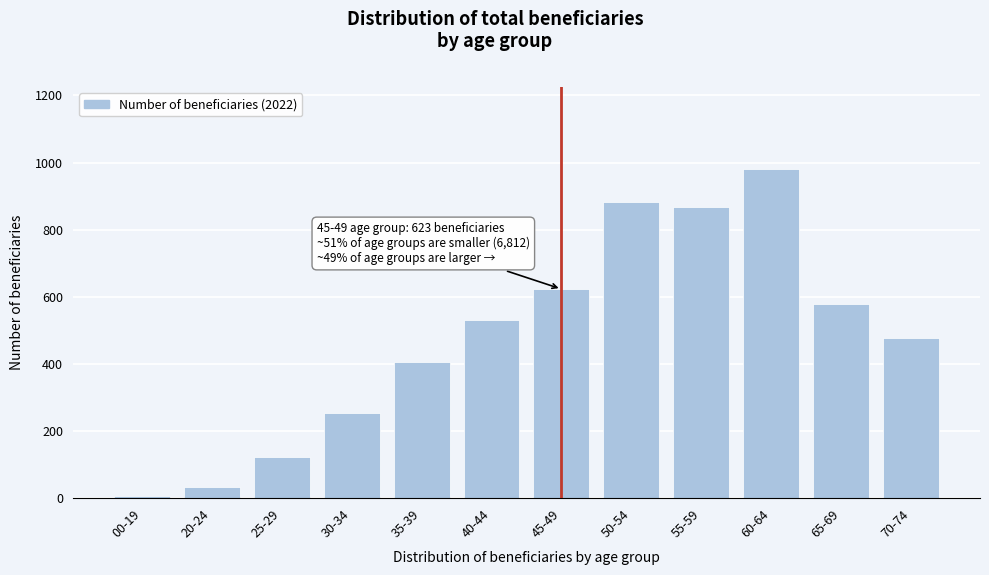

Reading right to left, extract all data points from this chart.

477	579	980	866	883	623	532	407	255	122	32	7